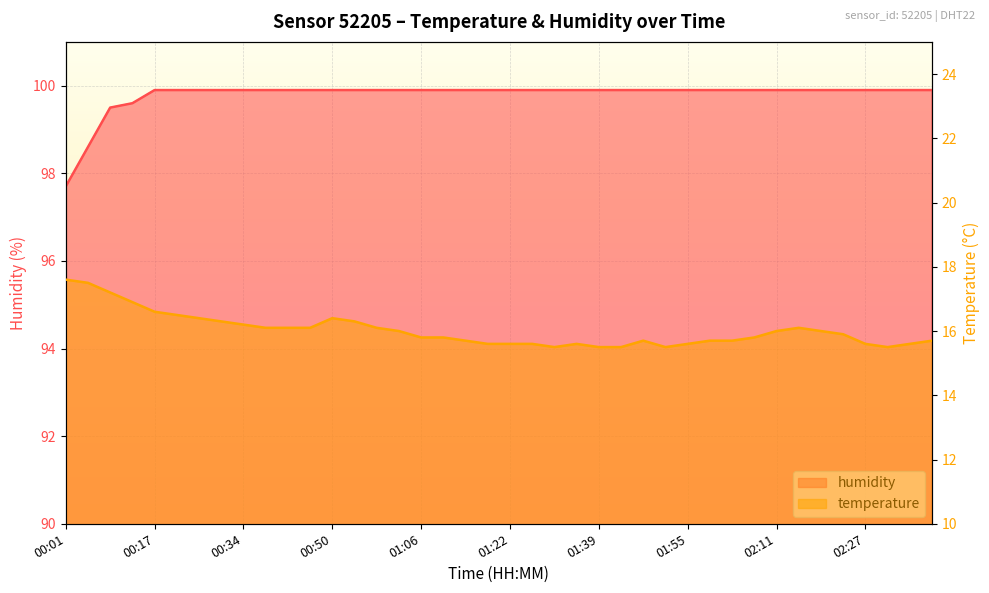

How many data points in humidity are less than 99?

2